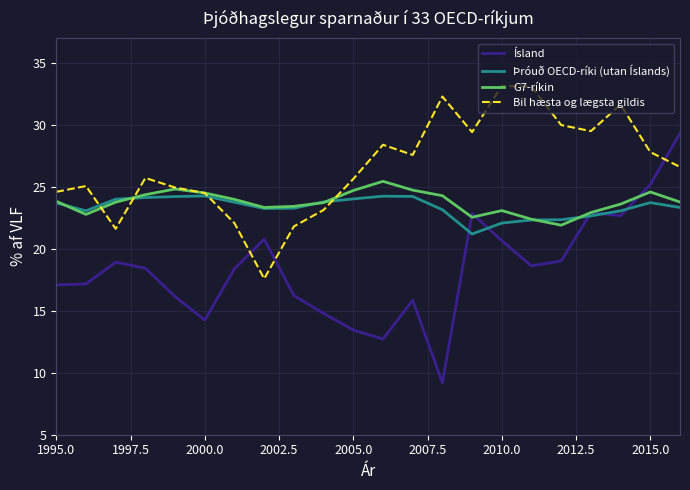

What is the minimum value shown in the chart?

9.2